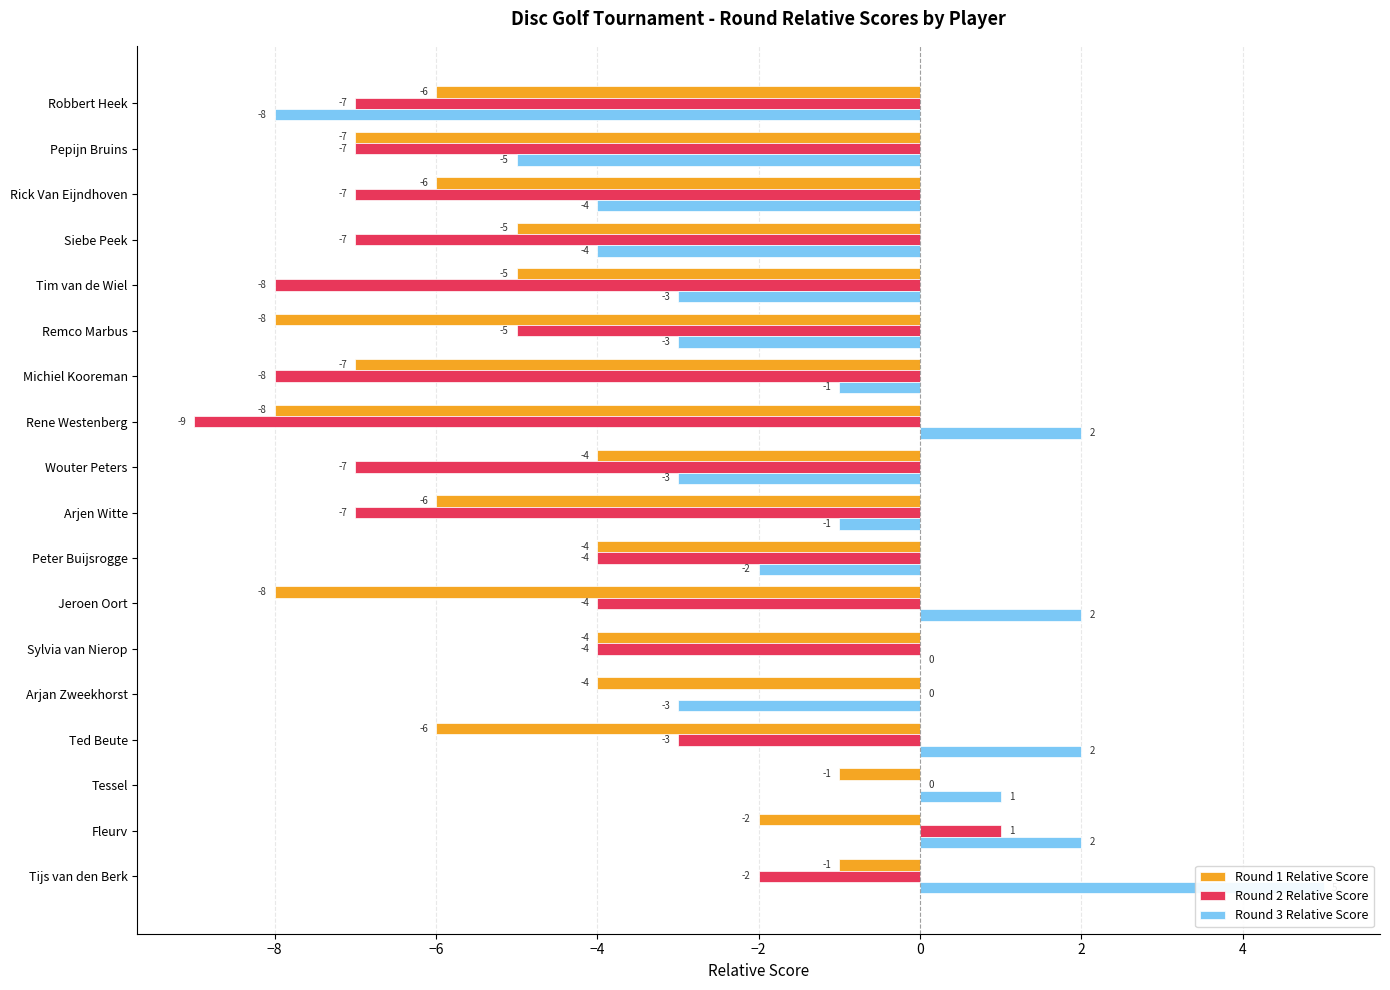

What is the sum of all Round 2 Relative Score values?

-88